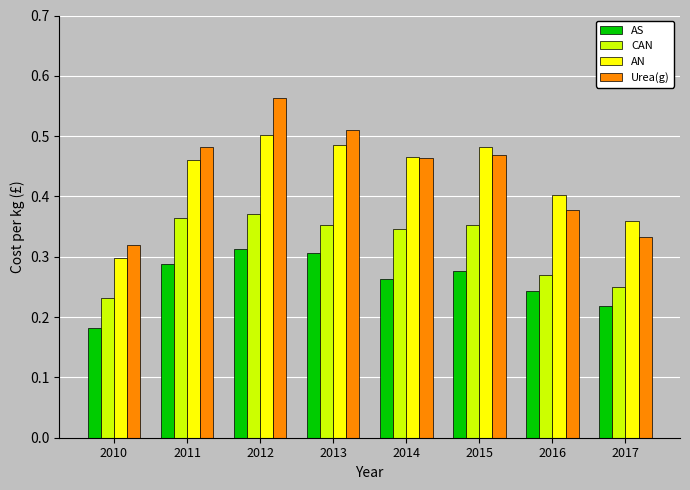

Rank the series by their maximum value, from highest to lowest.

Urea(g), AN, CAN, AS